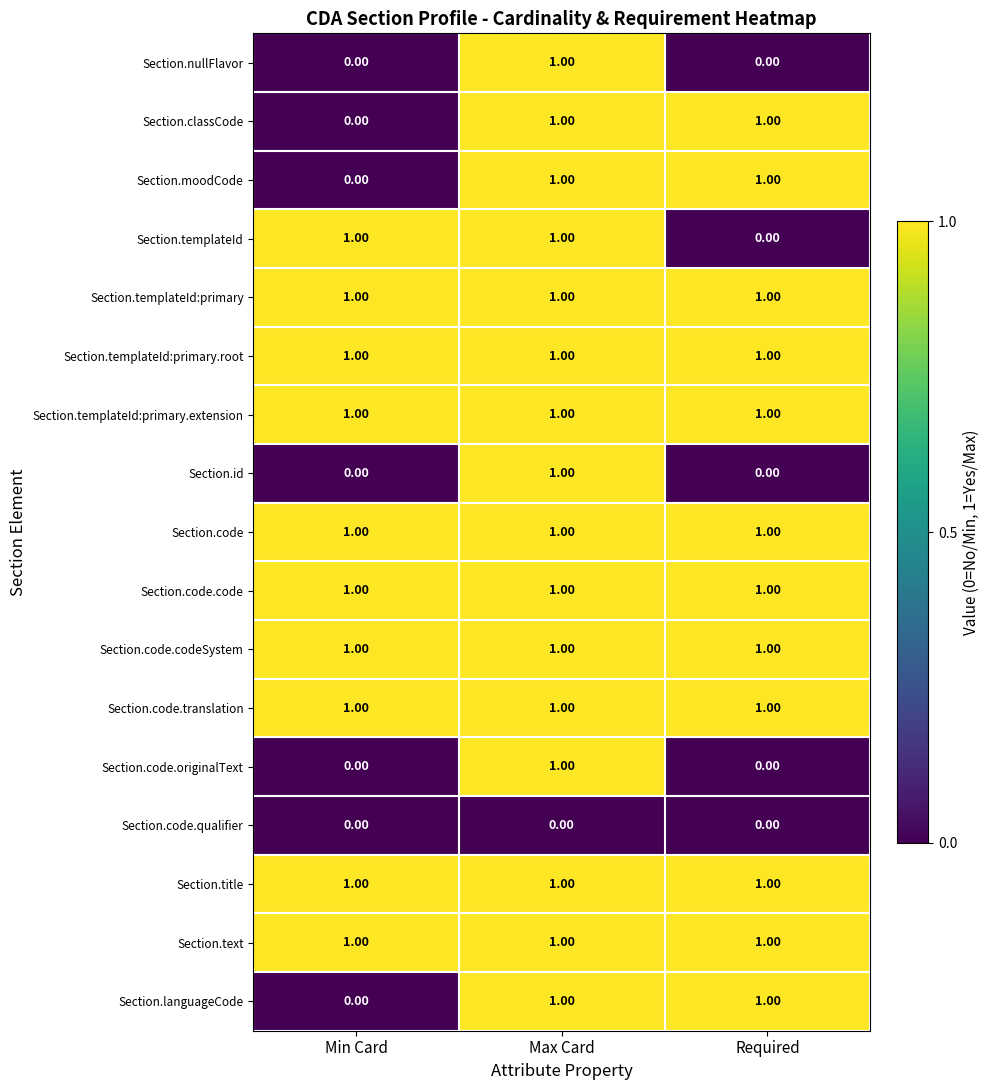

At which category is the sum across all series the highest?

Max Card